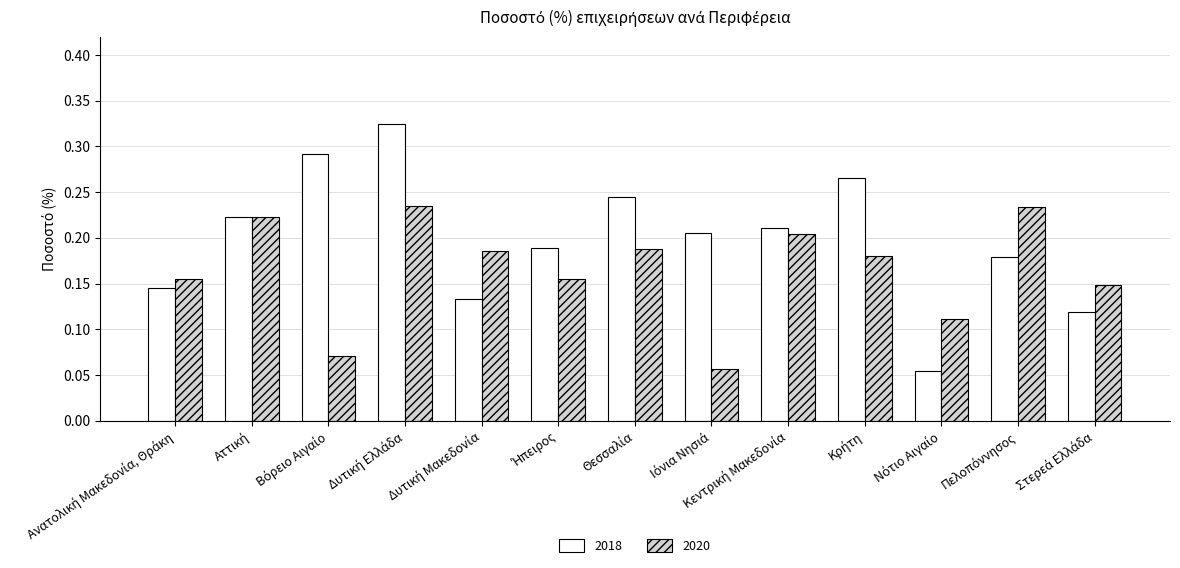

Which series has the widest spread of values?

2018